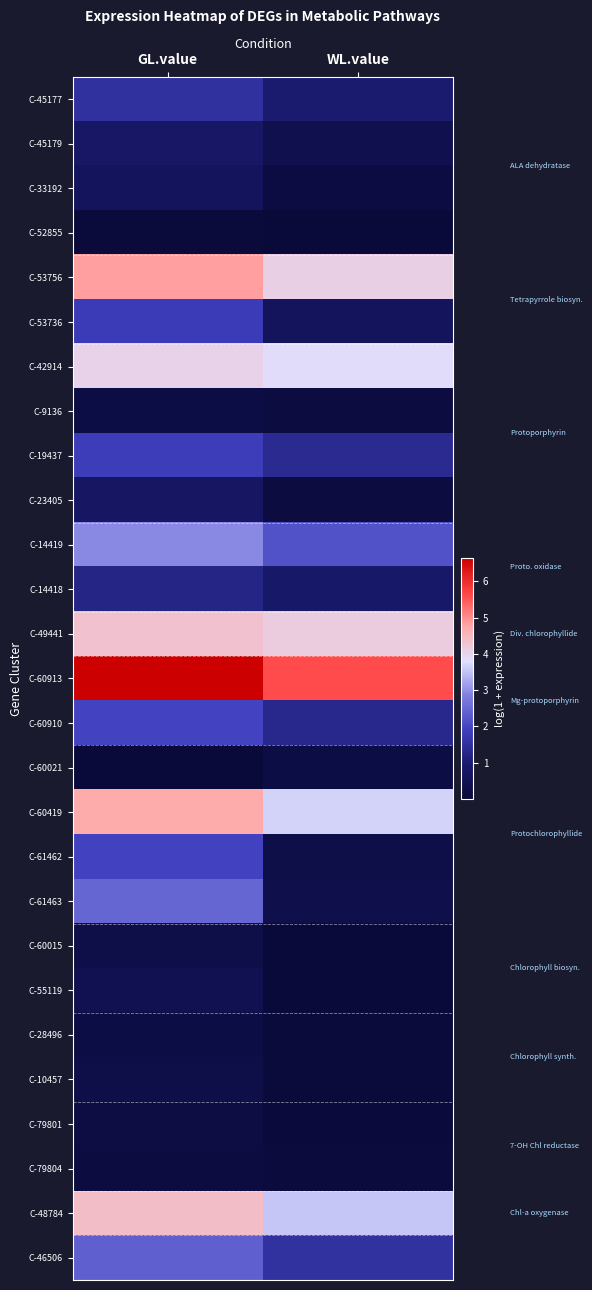

Reading left to right, list all the values displayed in this chart.

C-45177: GL.value=1.5	WL.value=1.0
C-45179: GL.value=0.8	WL.value=0.4
C-33192: GL.value=0.6	WL.value=0.2
C-52855: GL.value=0.1	WL.value=0.0
C-53756: GL.value=4.8	WL.value=4.1
C-53736: GL.value=1.8	WL.value=0.6
C-42914: GL.value=4.0	WL.value=3.8
C-9136: GL.value=0.2	WL.value=0.2
C-19437: GL.value=1.8	WL.value=1.4
C-23405: GL.value=0.8	WL.value=0.1
C-14419: GL.value=3.0	WL.value=2.2
C-14418: GL.value=1.2	WL.value=0.9
C-49441: GL.value=4.3	WL.value=4.1
C-60913: GL.value=6.6	WL.value=5.6
C-60910: GL.value=2.0	WL.value=1.3
C-60021: GL.value=0.0	WL.value=0.2
C-60419: GL.value=4.7	WL.value=3.7
C-61462: GL.value=1.9	WL.value=0.3
C-61463: GL.value=2.5	WL.value=0.4
C-60015: GL.value=0.3	WL.value=0.0
C-55119: GL.value=0.5	WL.value=0.0
C-28496: GL.value=0.2	WL.value=0.0
C-10457: GL.value=0.3	WL.value=0.1
C-79801: GL.value=0.2	WL.value=0.1
C-79804: GL.value=0.2	WL.value=0.1
C-48784: GL.value=4.4	WL.value=3.5
C-46506: GL.value=2.4	WL.value=1.5